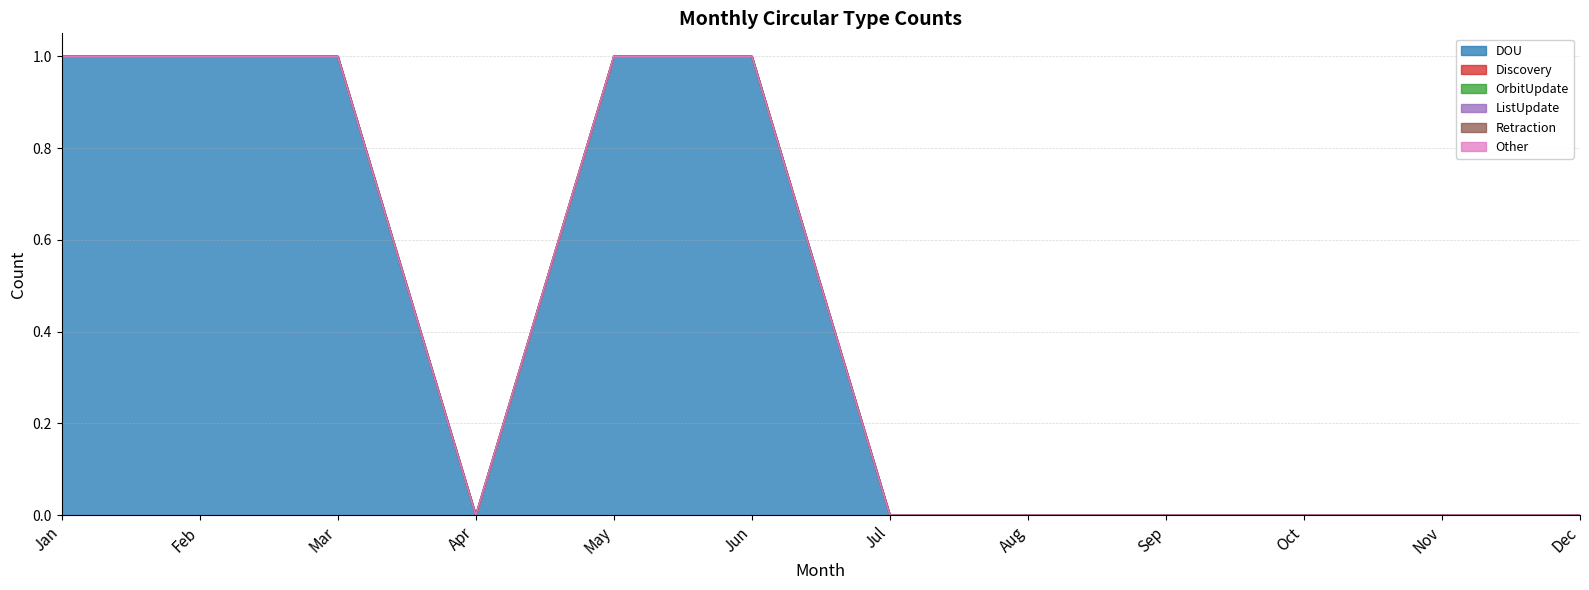

At which label does OrbitUpdate reach its minimum?

Jan